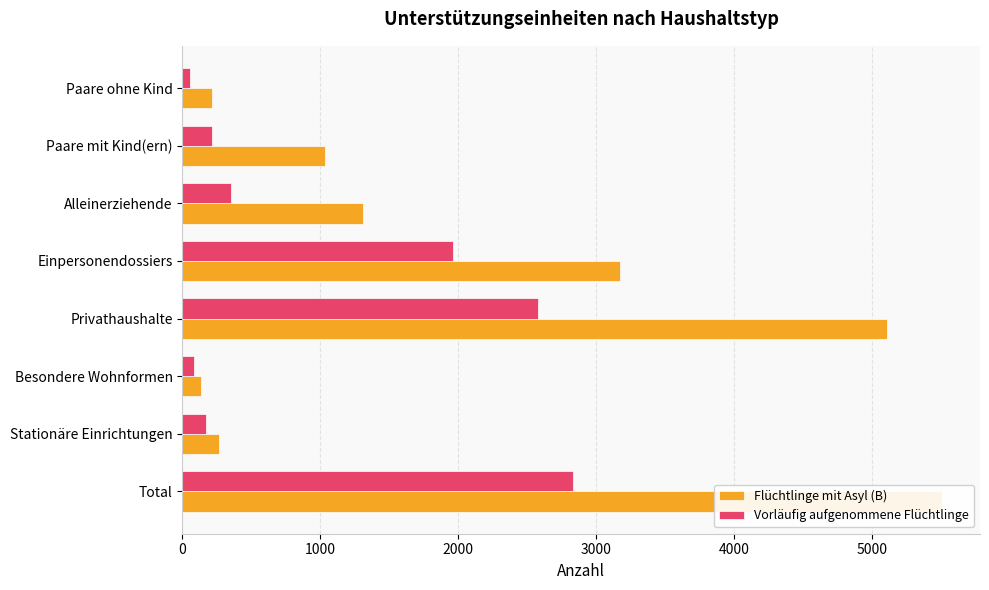

Between Privathaushalte and Einpersonendossiers, which series saw the biggest shift?

Flüchtlinge mit Asyl (B)